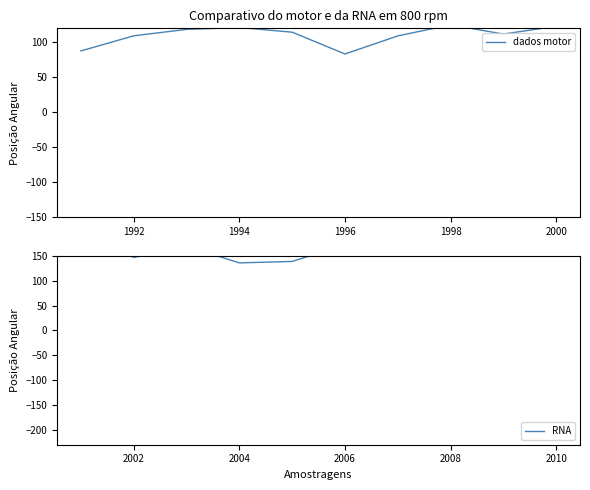

What is the minimum value shown in the chart?

83.3